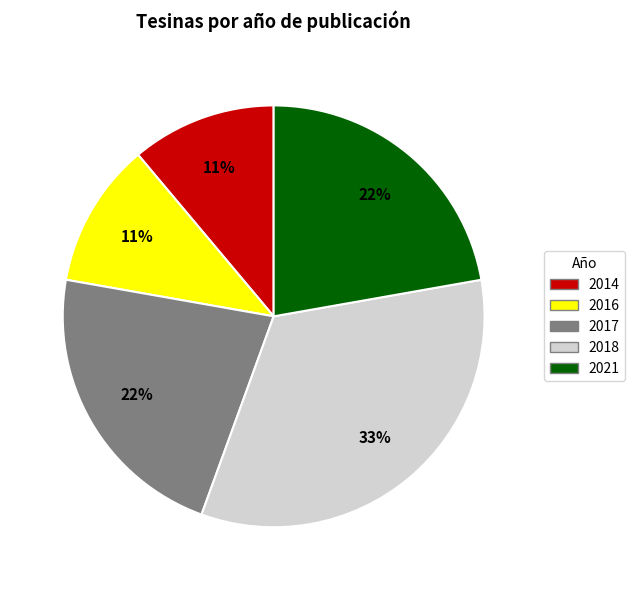

Count the number of slices in the pie.

5